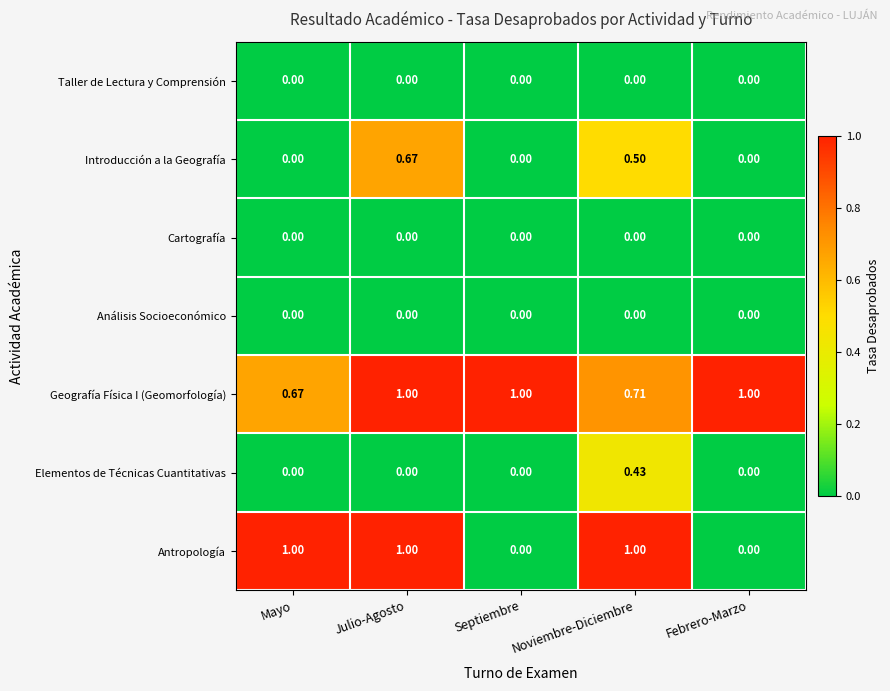

Which category has the lowest value in the Geografía Física I (Geomorfología) series?

Mayo